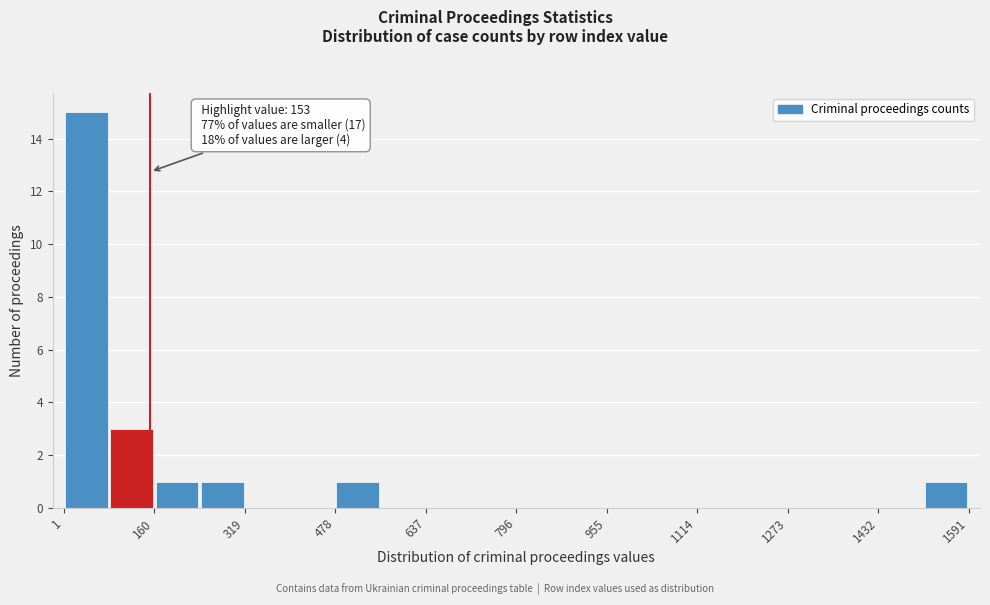

Read against the x-axis, roughly where is the centre of the tallest bar?

40